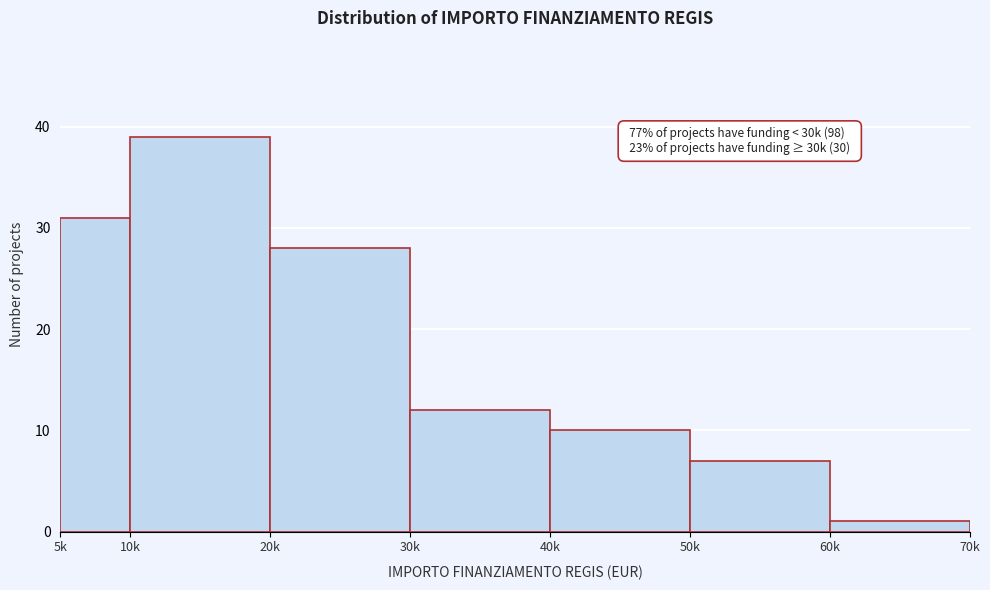

Reading left to right, extract all data points from this chart.

31	39	28	12	10	7	1